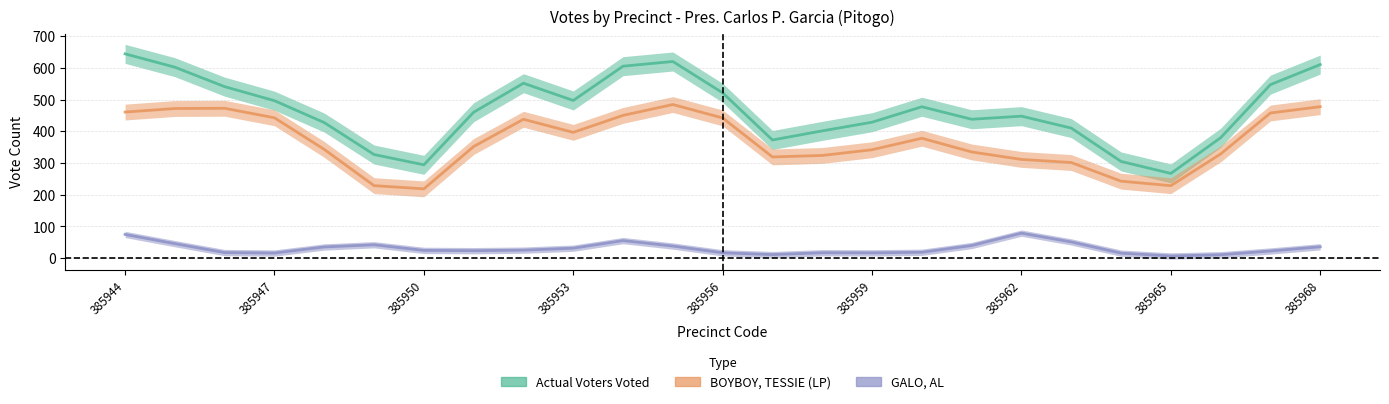

Which series has the largest total across all categories?

Actual Voters Voted